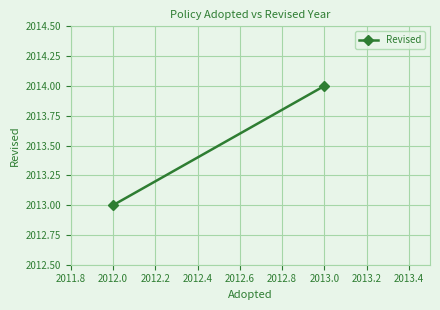

What is the greatest value displayed?

2014